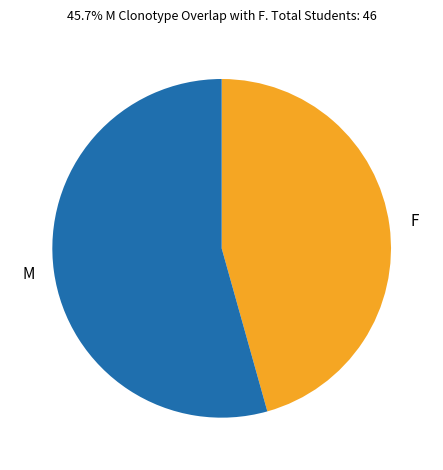

Do M and F together represent more than half of the pie?

Yes